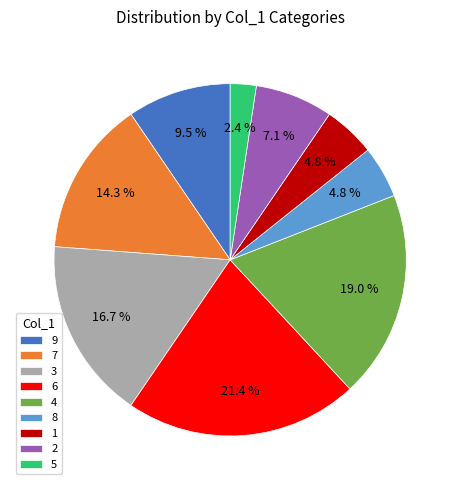

How many slices are in this pie chart?

9